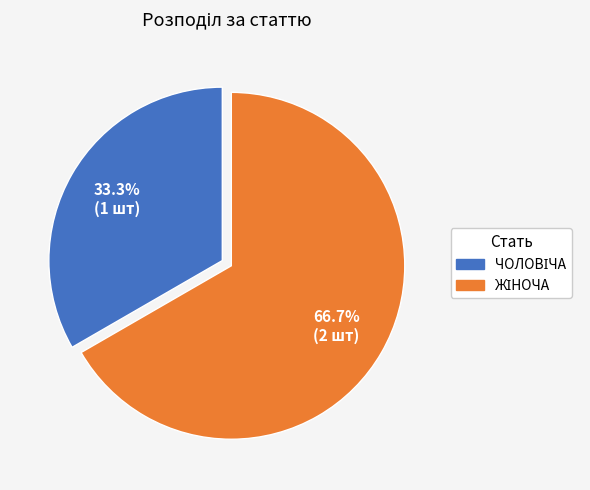

Count the number of slices in the pie.

2